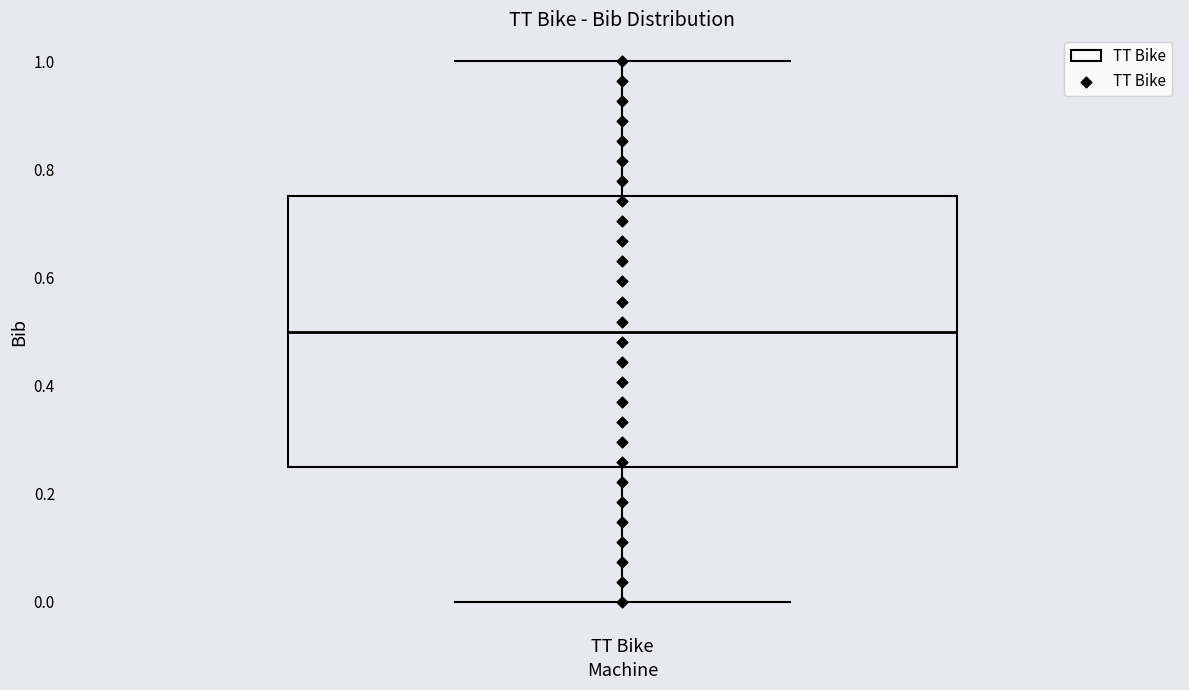

Transcribe this box plot: give where the median line is, the range the box spans, and where the two whiskers end, as read against the y-axis. The values are not printed on the chart, so give them approximately, as read against the axis.

median 0.50, box 0.26 to 0.76, whiskers 0.00 to 1.00